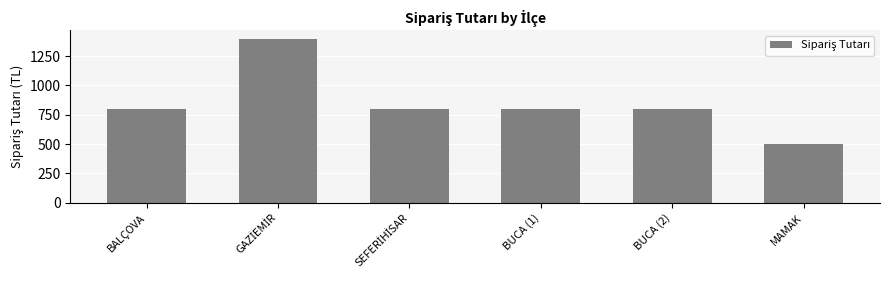

What is the approximate value at BUCA (1), to the nearest 100?

800